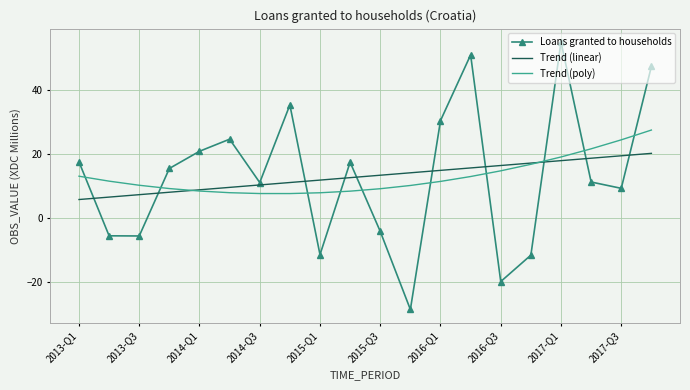

At how many categories does at least one series exceed 52?

1